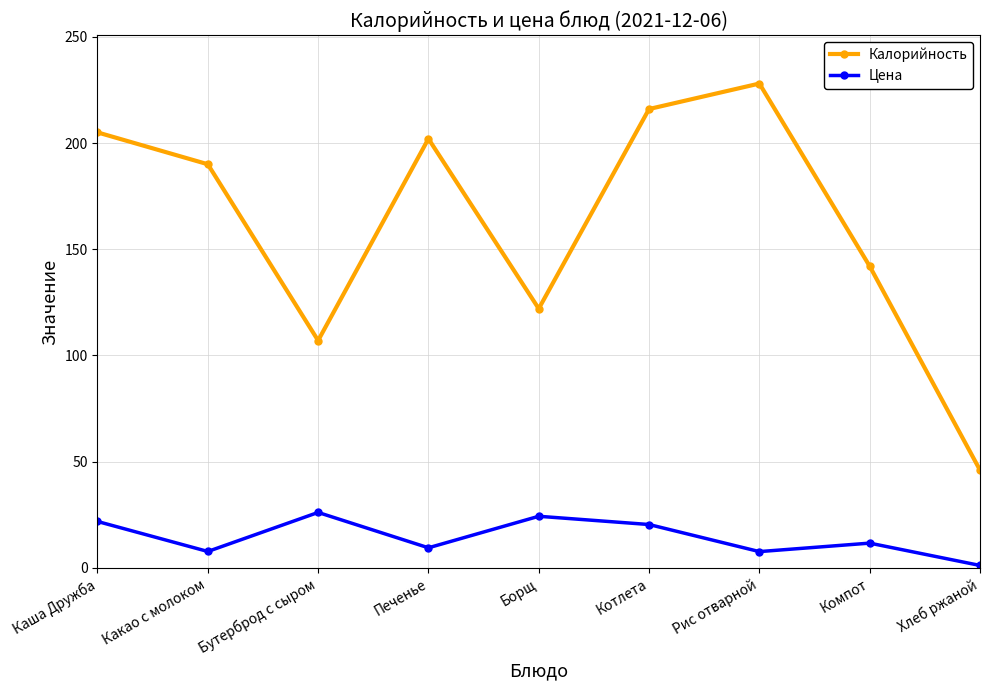

True or false: Калорийность and Цена cross at least once.

False